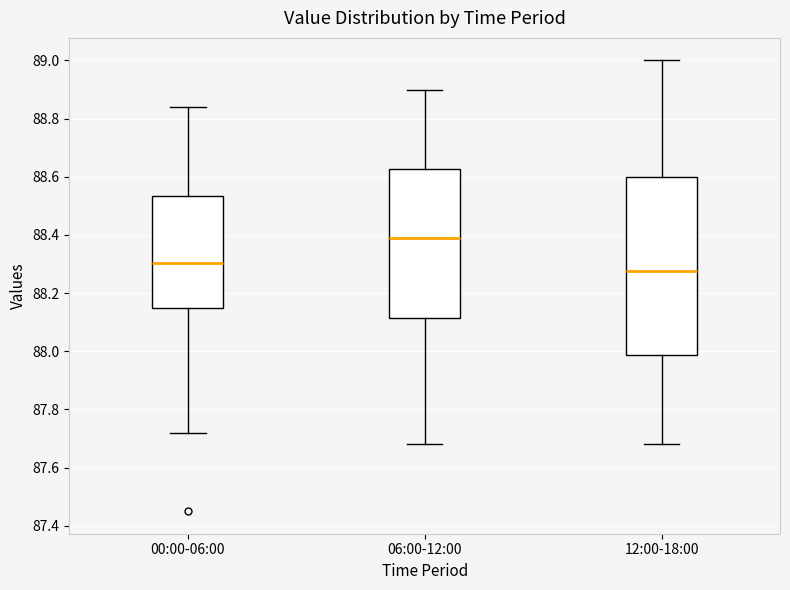

Reading left to right, read every box against the y-axis: the position of its median line, the range the box covers, and the ends of its whiskers. The values are not printed on the chart, so give them approximately, as read against the axis.

00:00-06:00: median 88.30, box 88.14 to 88.54, whiskers 87.72 to 88.84
06:00-12:00: median 88.40, box 88.12 to 88.62, whiskers 87.68 to 88.90
12:00-18:00: median 88.28, box 87.98 to 88.60, whiskers 87.68 to 89.00